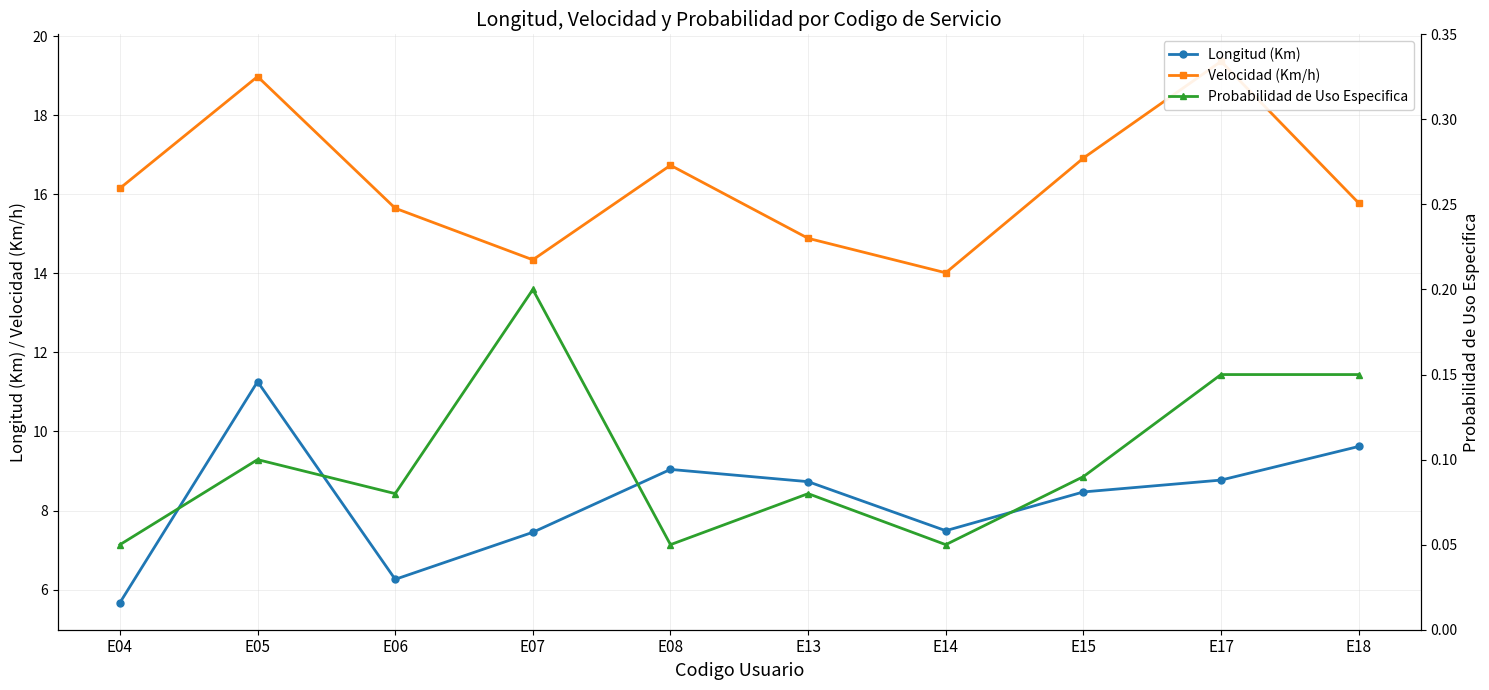

Rank the series by their maximum value, from highest to lowest.

Velocidad (Km/h), Longitud (Km), Probabilidad de Uso Especifica